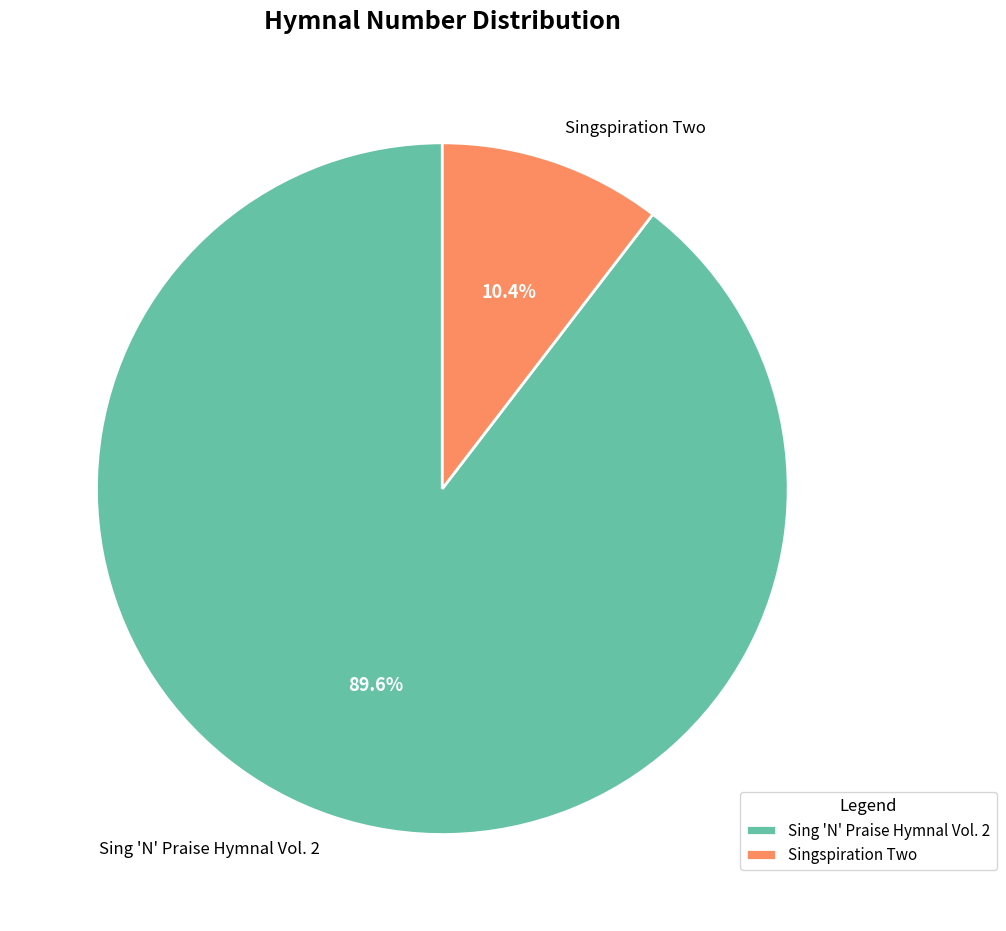

To the nearest percent, what is the average slice percentage?

50%